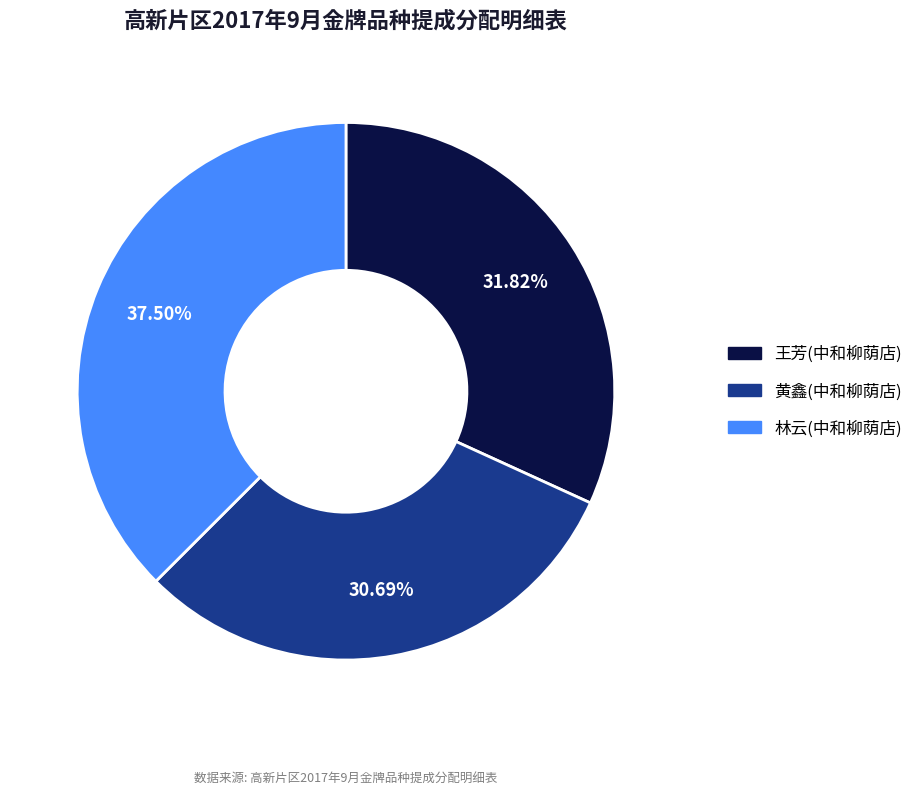

Rank the categories by value from highest to lowest.

林云(中和柳荫店), 王芳(中和柳荫店), 黄鑫(中和柳荫店)